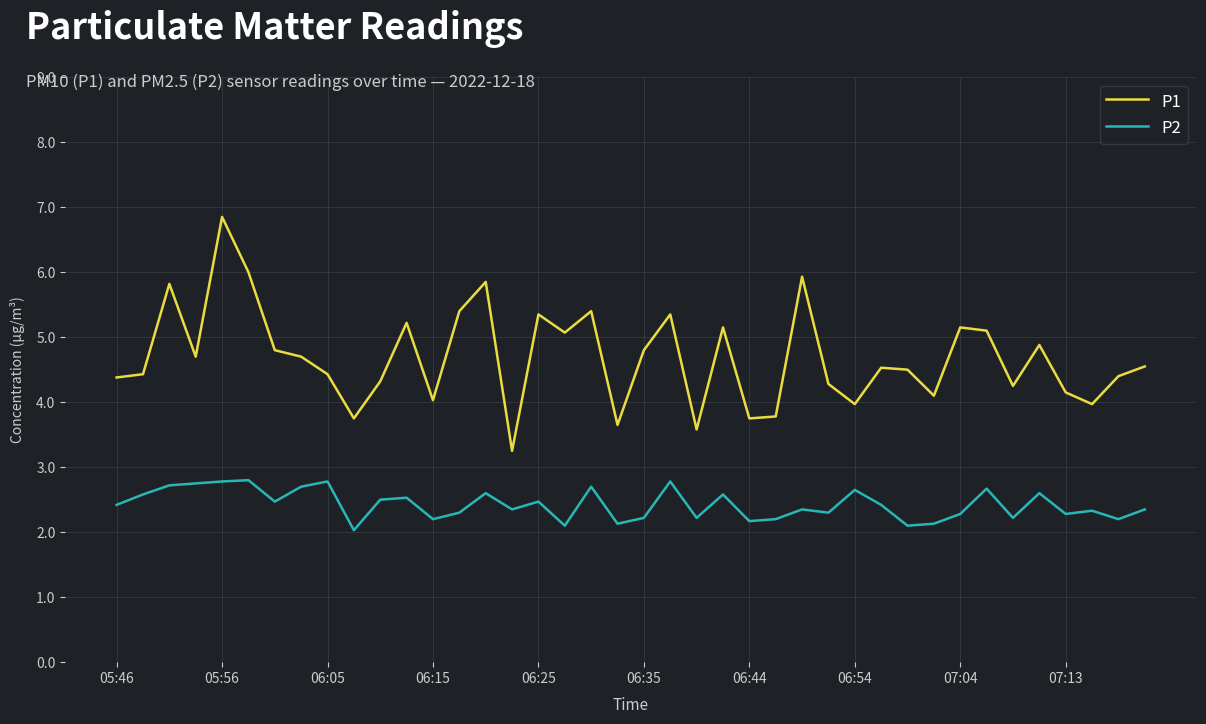

True or false: P1 and P2 cross at least once.

False